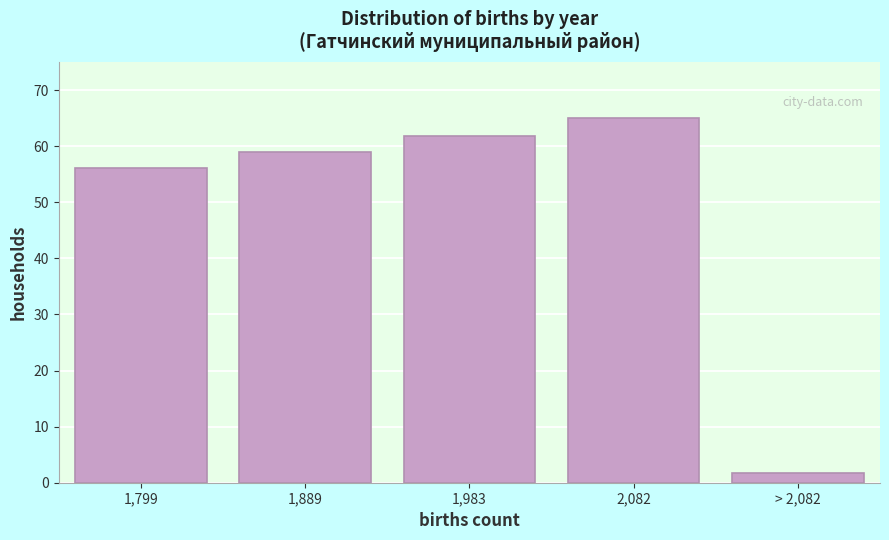

Reading right to left, extract all data points from this chart.

> 2,082=1.7	2,082=65.0	1,983=61.9	1,889=59.0	1,799=56.2